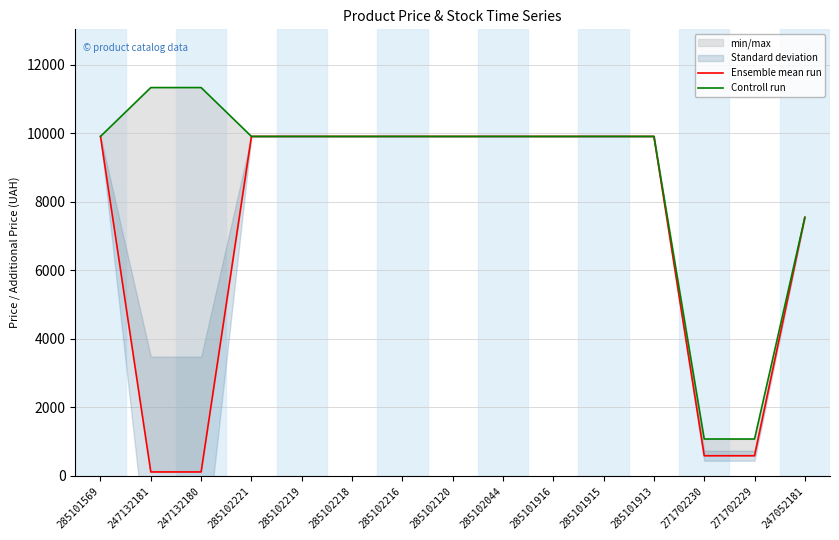

How many lines are shown in the chart?

2